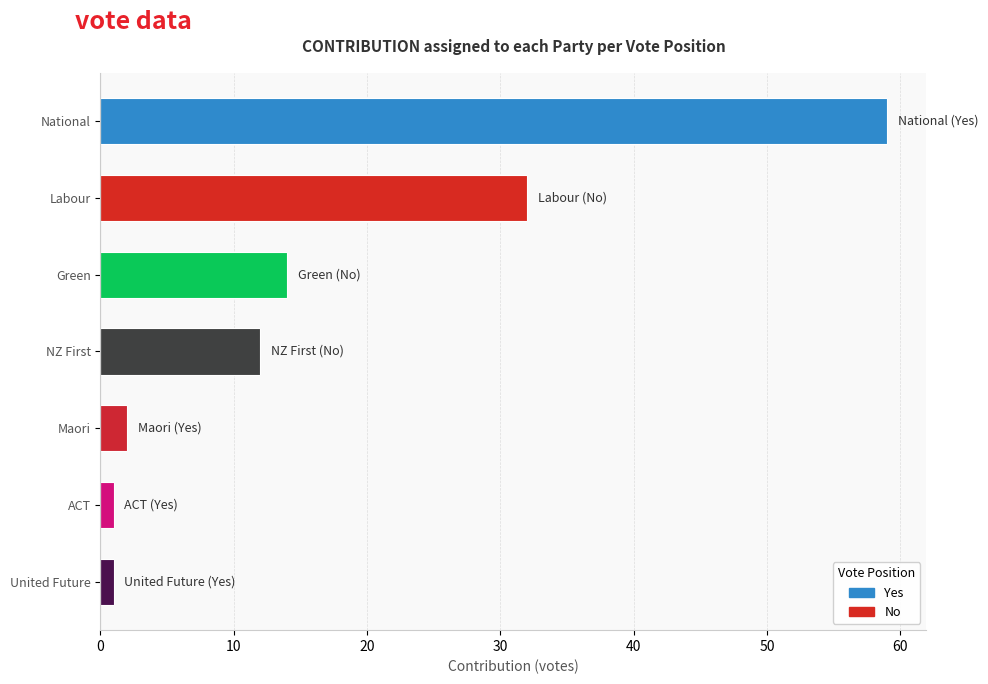

Which label corresponds to the largest value in the chart?

National